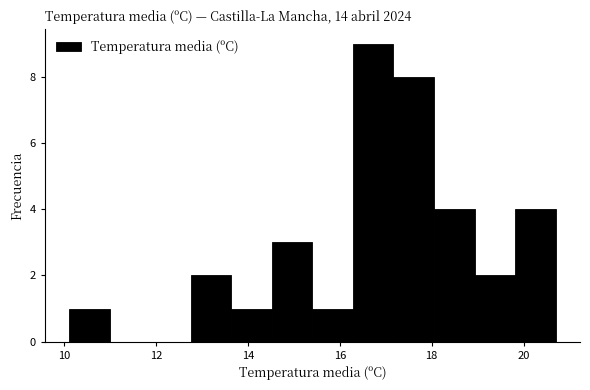

Reading left to right, list every bar in this chart as the range it spans on the x-axis followed by its height. Neither the bar edges nor the heights are printed on the chart, so give them approximately, as read against the axes.

10.2 to 11.0: 1
11.0 to 11.8: 0
11.8 to 12.8: 0
12.8 to 13.6: 2
13.6 to 14.6: 1
14.6 to 15.4: 3
15.4 to 16.2: 1
16.2 to 17.2: 9
17.2 to 18.0: 8
18.0 to 19.0: 4
19.0 to 19.8: 2
19.8 to 20.8: 4